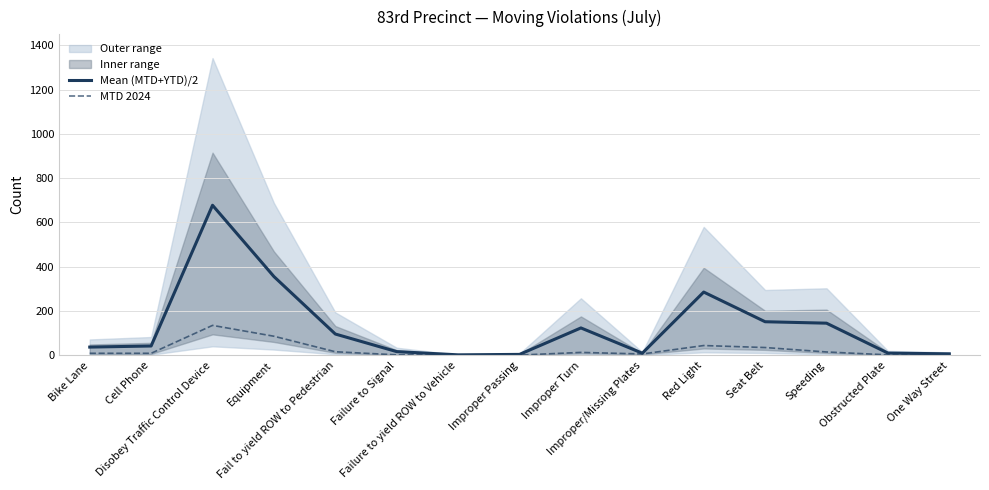

What is the total value across all series at Red Light?

329.5